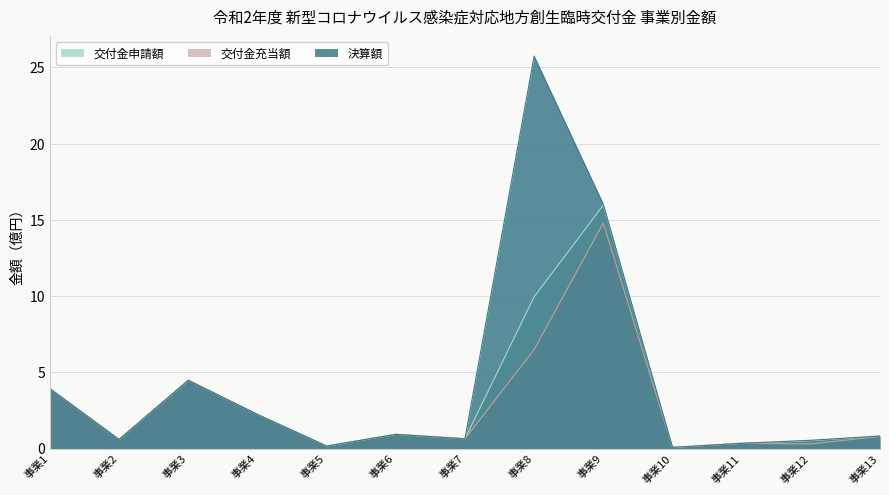

Reading left to right, transcribe all the data shown in this chart.

交付金申請額: 3.9	0.6	4.5	2.2	0.2	0.9	0.6	10.0	16.0	0.1	0.3	0.5	0.8
交付金充当額: 3.9	0.6	4.5	2.2	0.2	0.9	0.6	6.5	14.8	0.1	0.3	0.3	0.8
決算額: 3.9	0.6	4.5	2.2	0.2	0.9	0.6	25.7	16.0	0.1	0.3	0.5	0.8